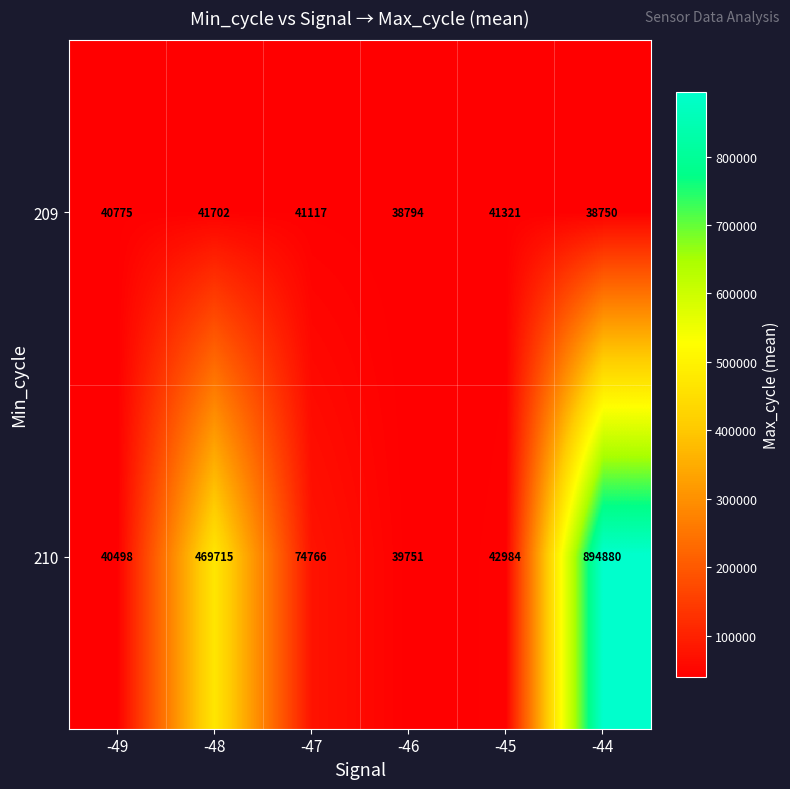

What value does the 209 series have at -48?

41702